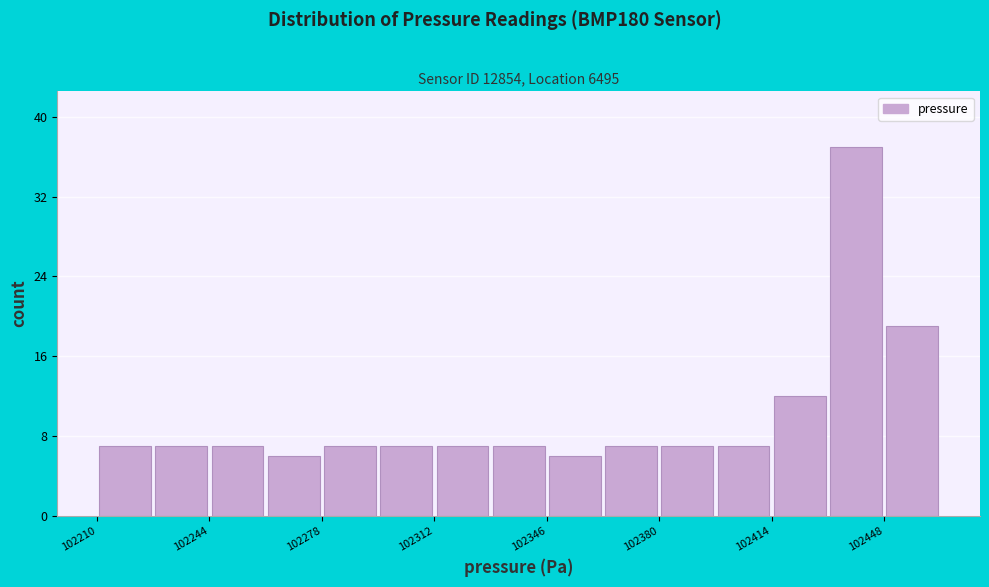

Read against the x-axis, roughly where is the centre of the tallest bar?

102440